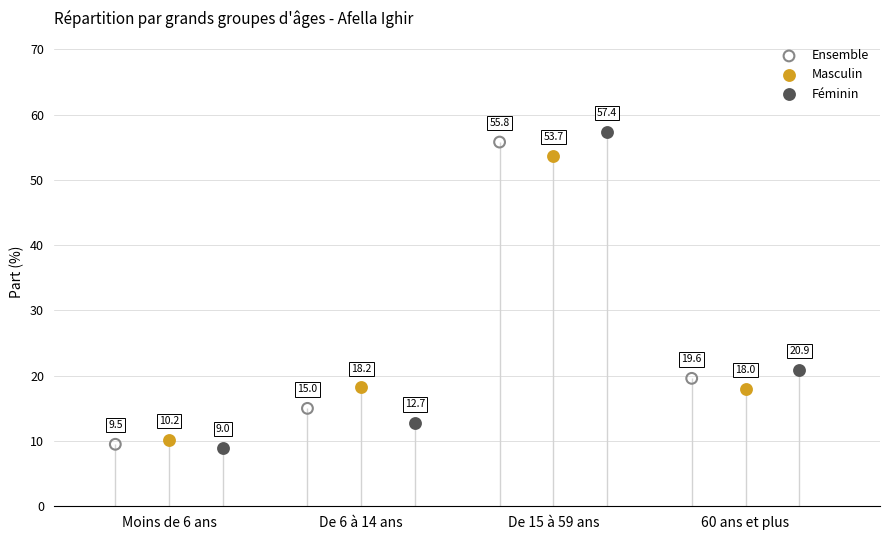

Which series reaches the minimum Y coordinate?

Féminin